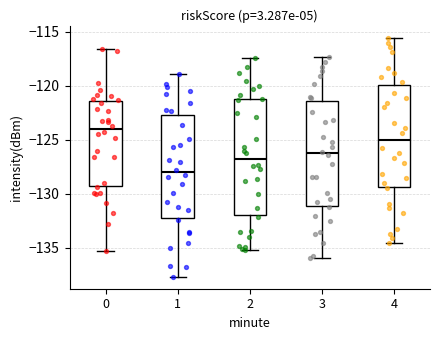

Reading left to right, transcribe this box plot: for each box, give where its median line is, the range the box spans, and where its two whiskers end, as read against the y-axis. The values are not printed on the chart, so give them approximately, as read against the axis.

0: median -124.0, box -129.5 to -121.5, whiskers -135.5 to -116.5
1: median -128.0, box -132.0 to -122.5, whiskers -137.5 to -119.0
2: median -127.0, box -132.0 to -121.5, whiskers -135.0 to -117.5
3: median -126.5, box -131.0 to -121.5, whiskers -136.0 to -117.5
4: median -125.0, box -129.5 to -120.0, whiskers -134.5 to -115.5